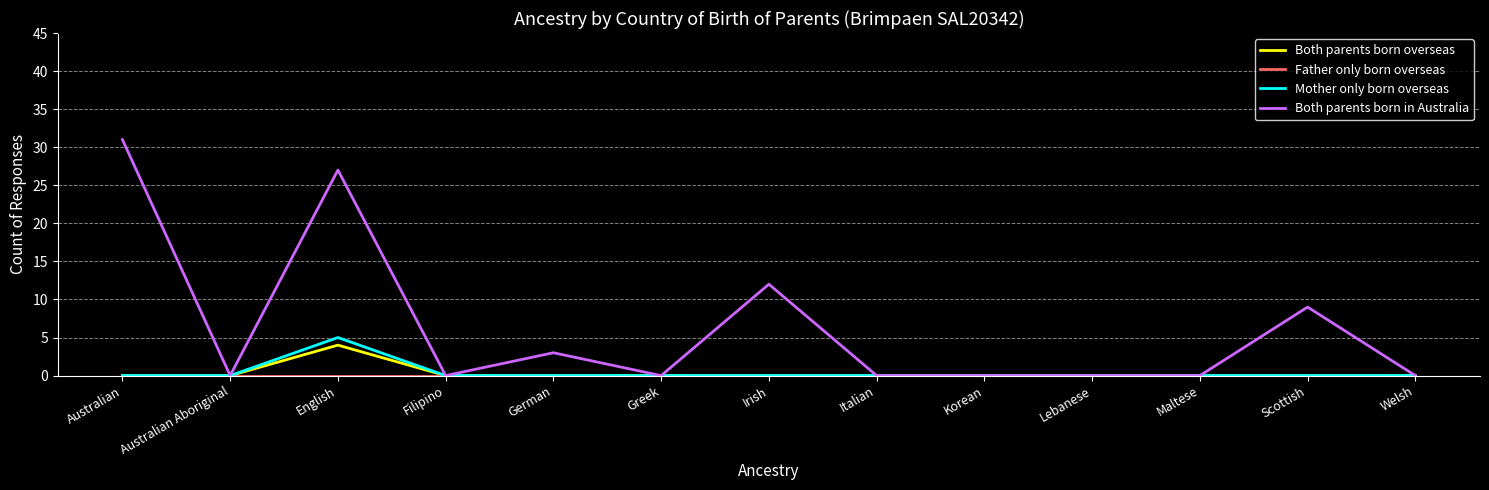

What position from the left is Lebanese?

10